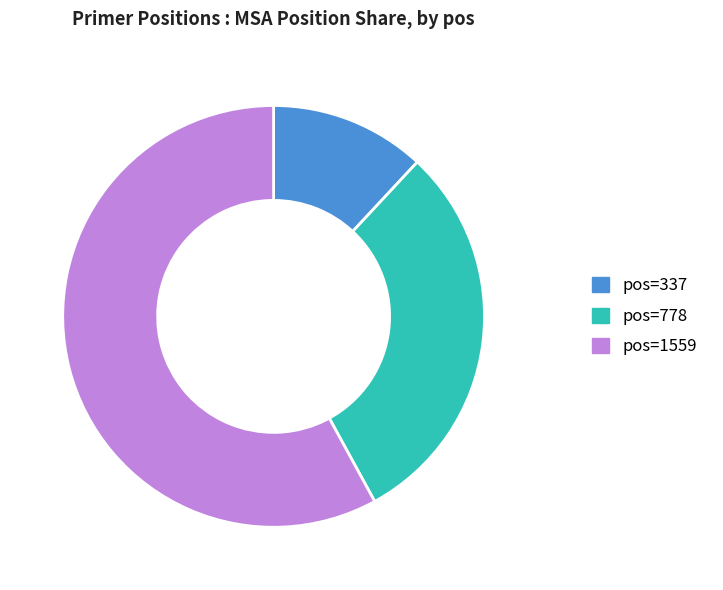

Is there any slice that represents more than half of the pie?

Yes